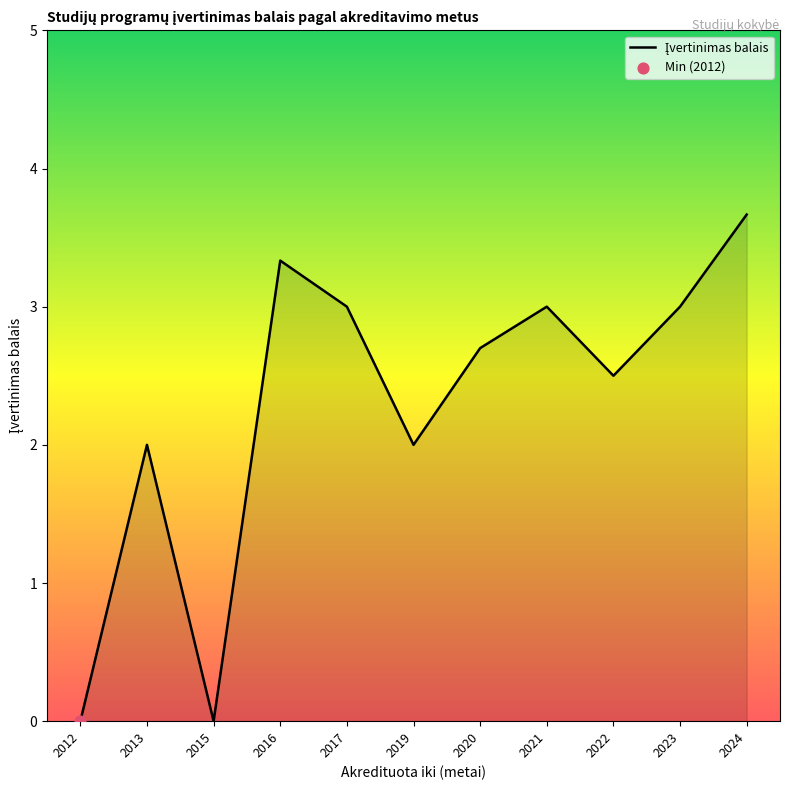

Approximately how many times larger is the value at 2020 compared to 2024?

0.7